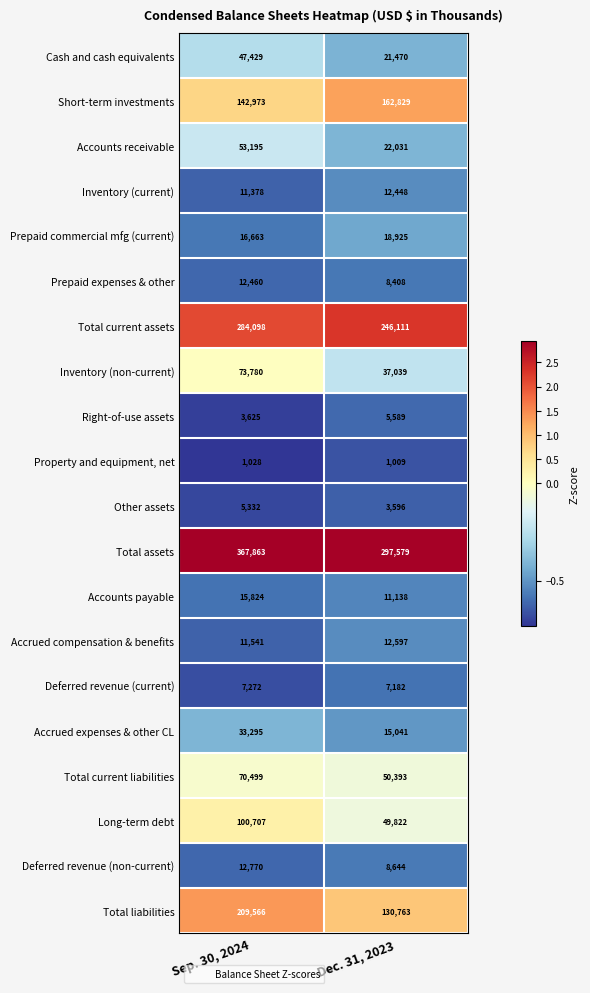

Where is Prepaid commercial mfg (current) nearest to the value 17794?

Sep. 30, 2024